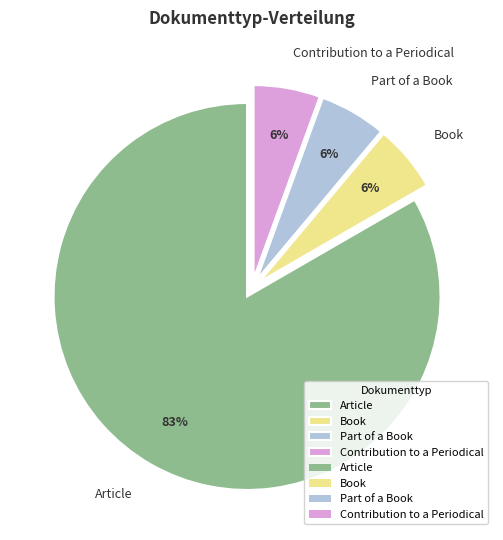

To the nearest percent, what is the average slice percentage?

25%